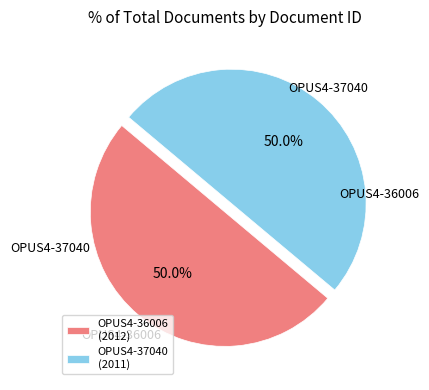

How many segments does this pie chart have?

2